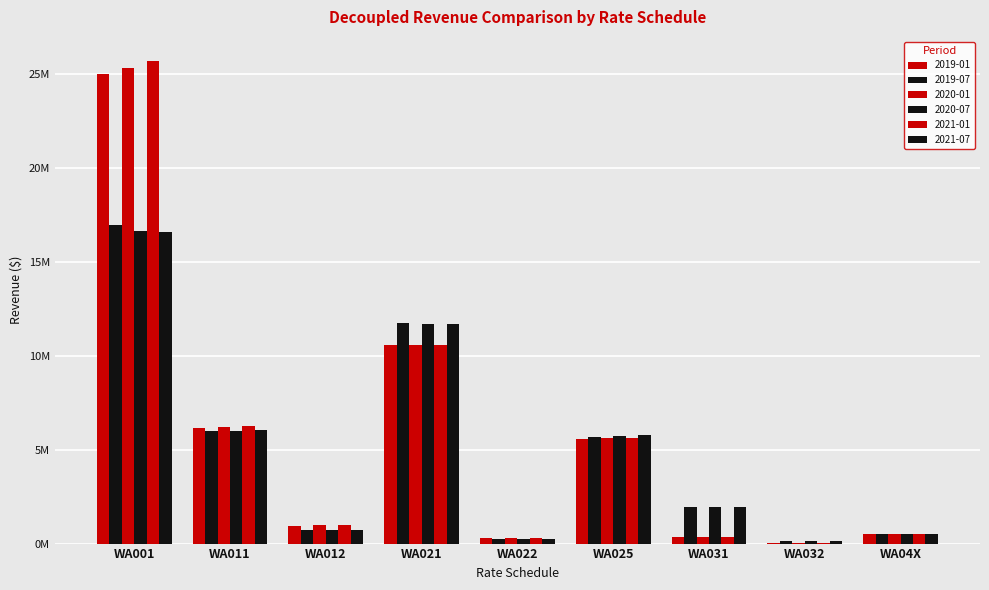

Rank the series by their maximum value, from highest to lowest.

2021-01, 2020-01, 2019-01, 2019-07, 2020-07, 2021-07